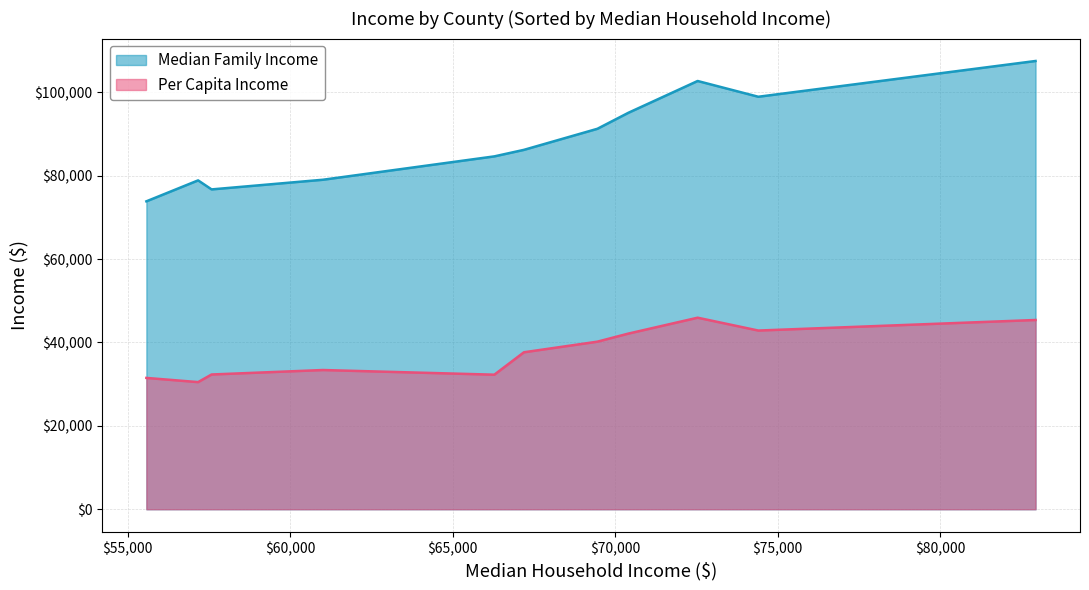

True or false: Median Family Income and Per Capita Income cross at least once.

False